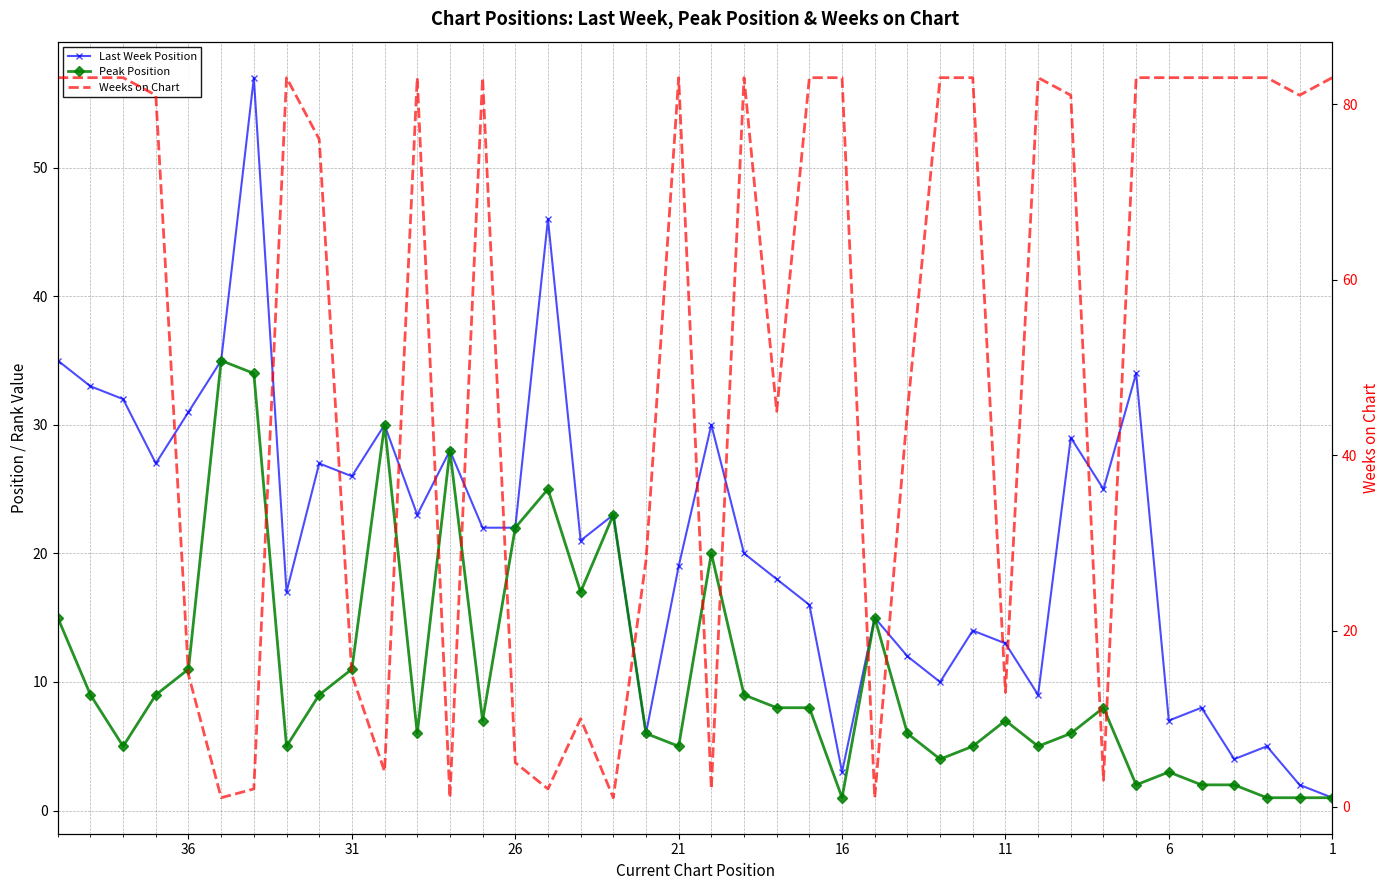

How many interior local peaks does the Last Week Position series have?

13